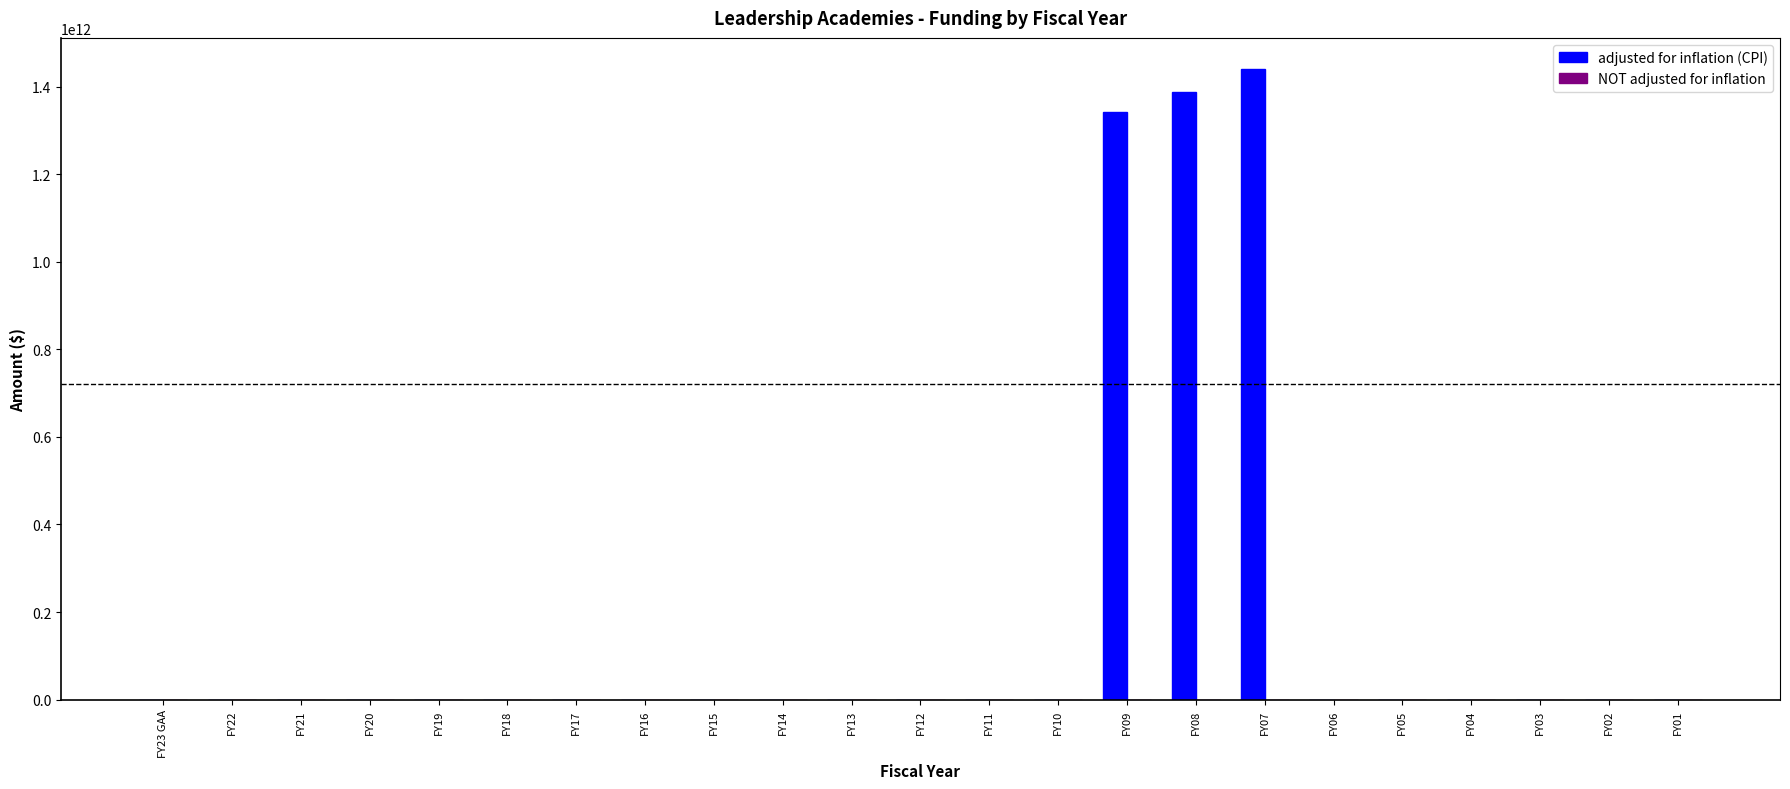

Which series has the largest total across all categories?

adjusted for inflation (CPI)